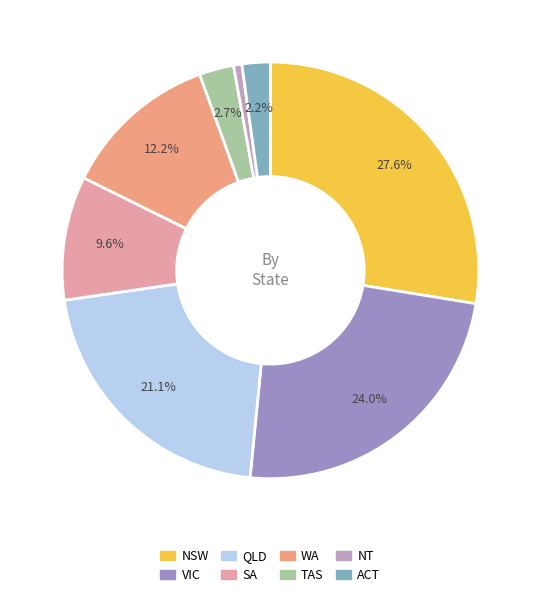

To the nearest percent, what percentage of the pie is SA?

10%